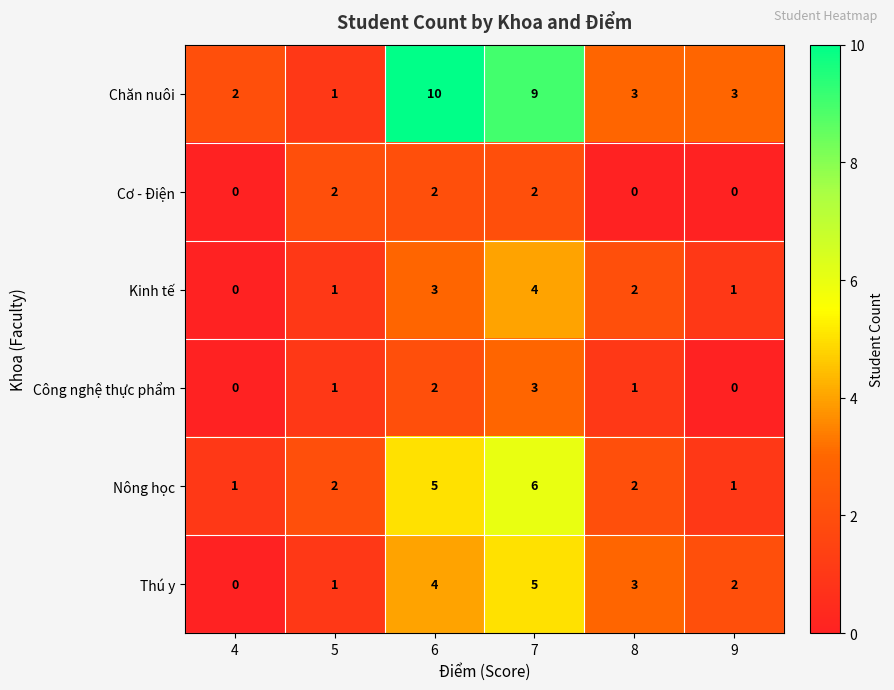

What is the total value across all series at 4?

3